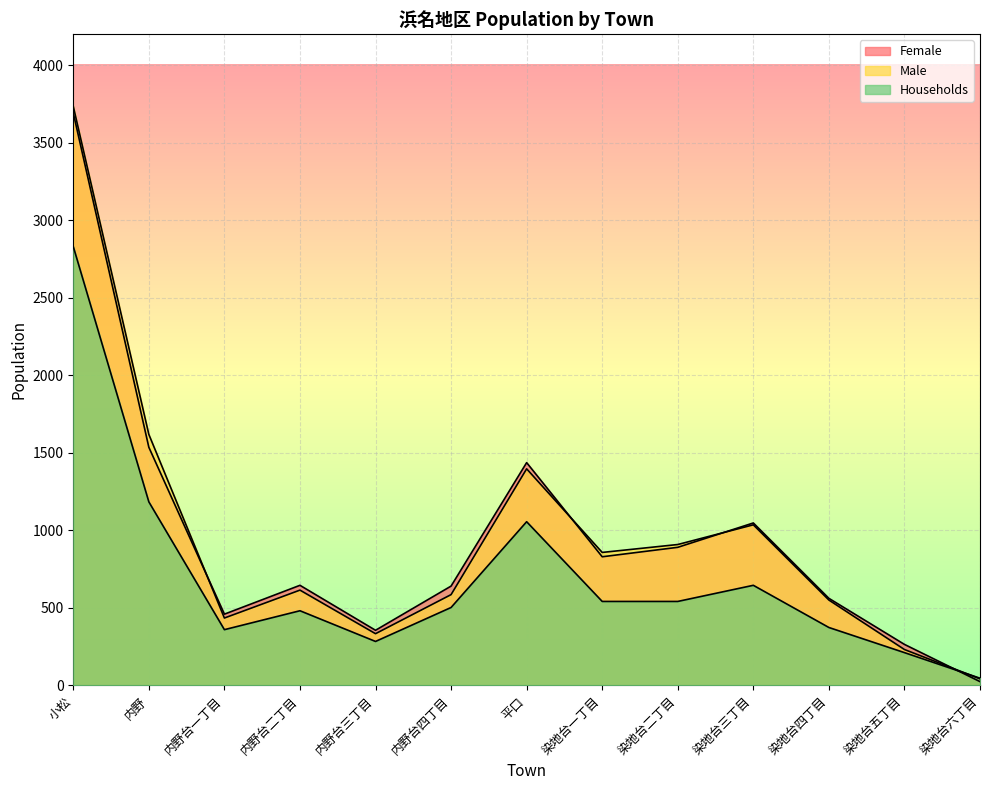

The value of Male at 染地台二丁目 is 909. True or false?

True